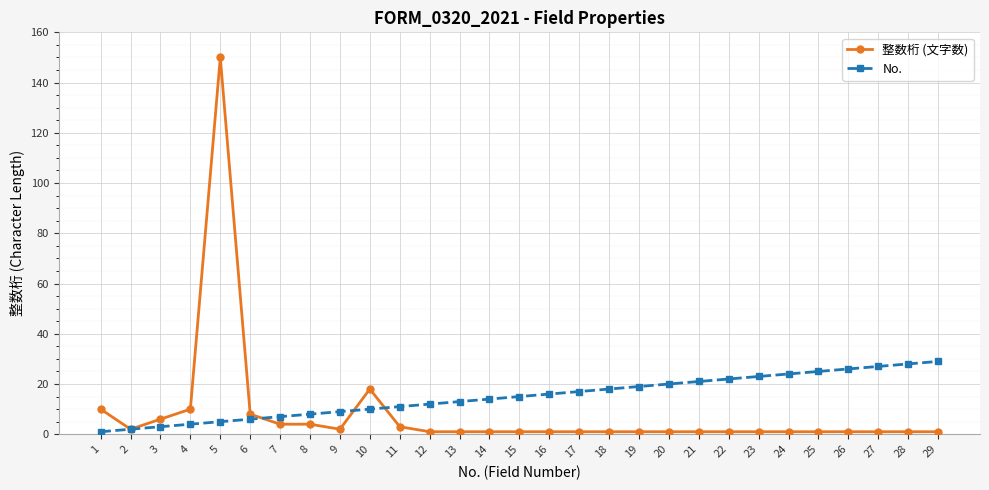

Reading left to right, extract all data points from this chart.

整数桁 (文字数): 1=10	2=2	3=6	4=10	5=150	6=8	7=4	8=4	9=2	10=18	11=3	12=1	13=1	14=1	15=1	16=1	17=1	18=1	19=1	20=1	21=1	22=1	23=1	24=1	25=1	26=1	27=1	28=1	29=1
No.: 1=1	2=2	3=3	4=4	5=5	6=6	7=7	8=8	9=9	10=10	11=11	12=12	13=13	14=14	15=15	16=16	17=17	18=18	19=19	20=20	21=21	22=22	23=23	24=24	25=25	26=26	27=27	28=28	29=29